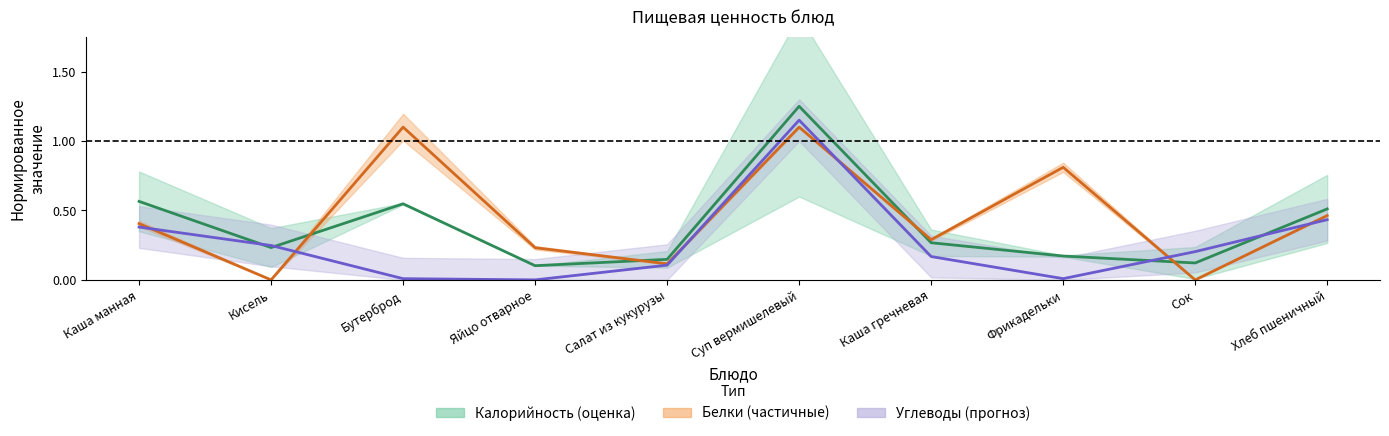

What is the label of the 3rd point from the right?

Фрикадельки